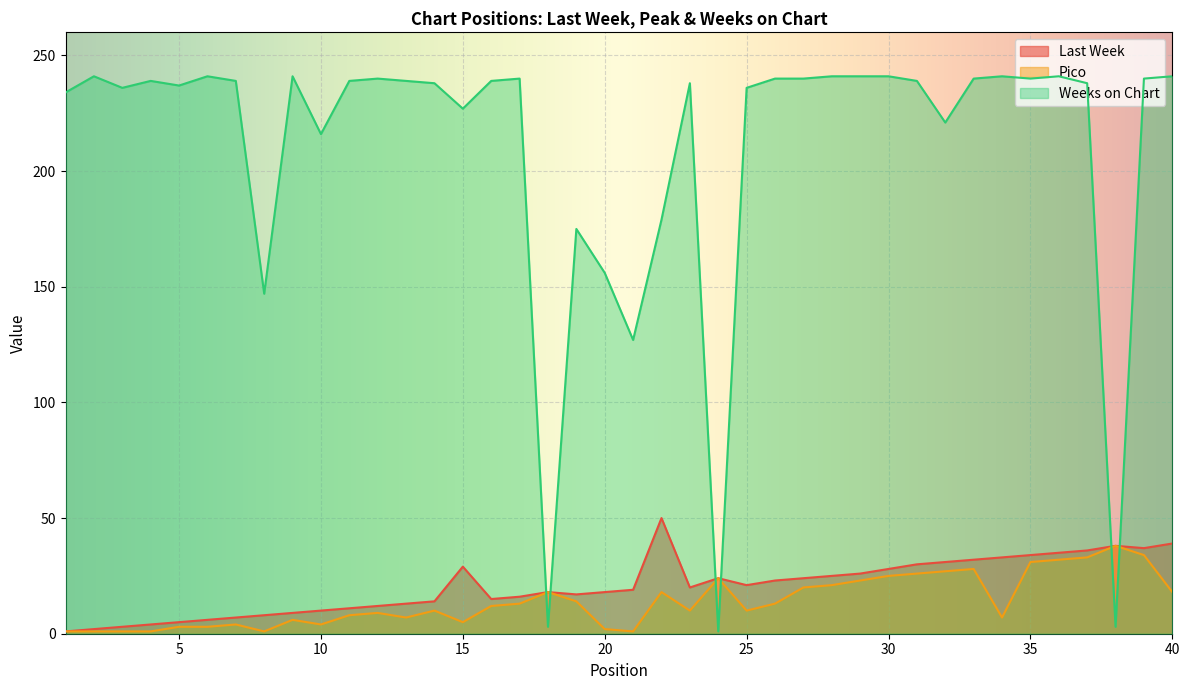

True or false: Pico has a value of 13 at 26.

True